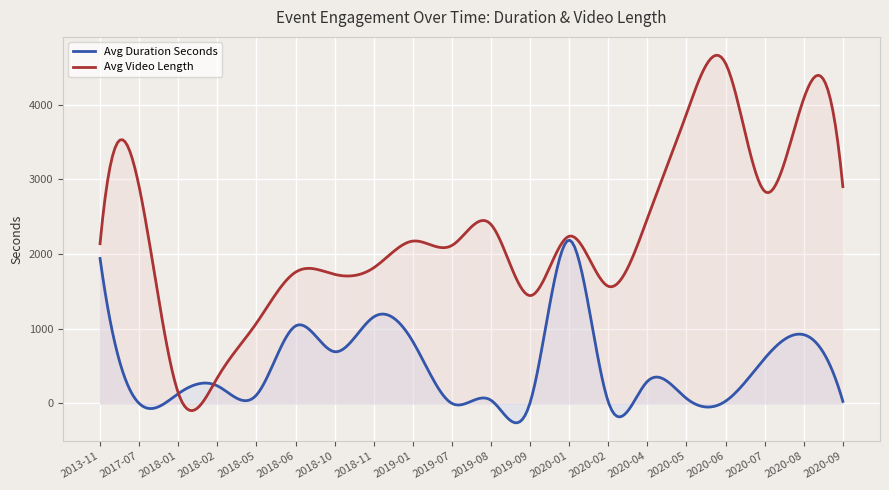

Rank the series by their average value, from lowest to highest.

Avg Duration Seconds, Avg Video Length